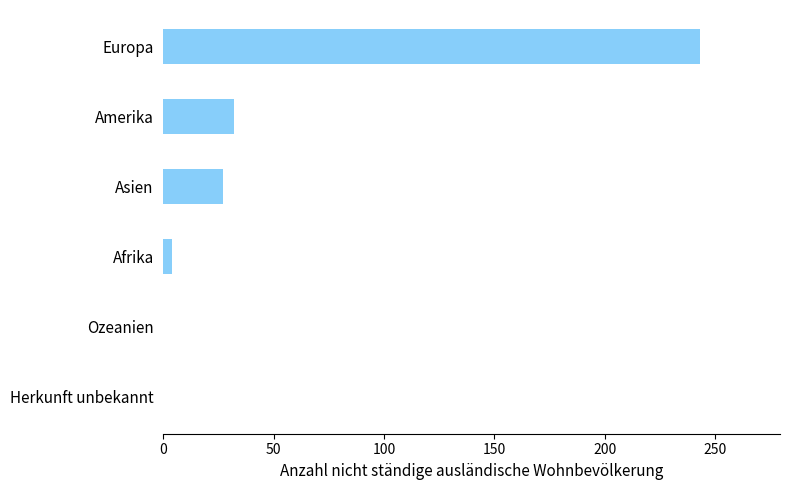

What is the sum of the values at Europa and Asien?

270